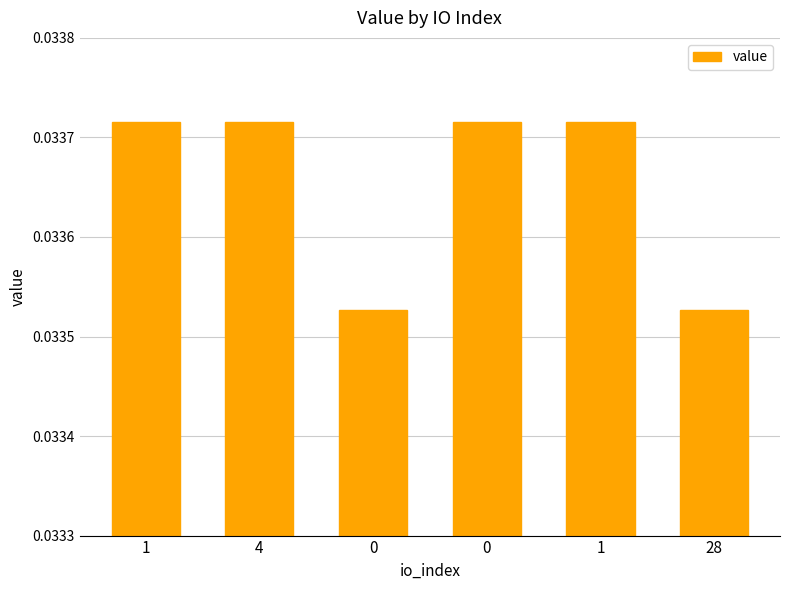

How many bars are there in total?

6